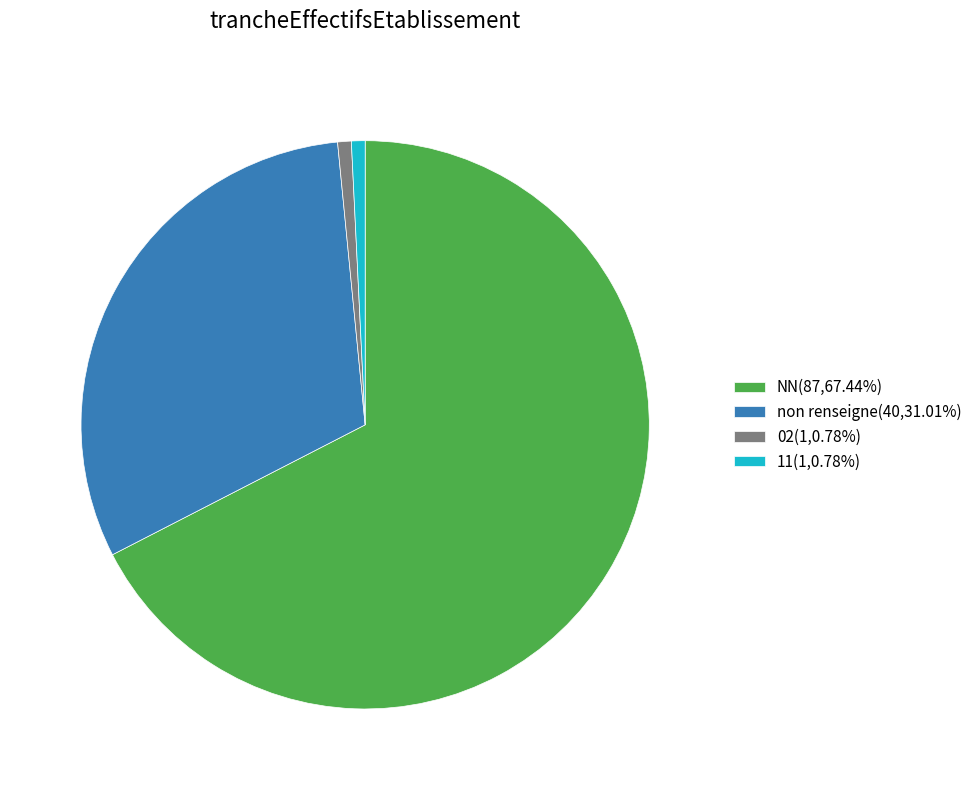

Is there any slice that represents more than half of the pie?

Yes